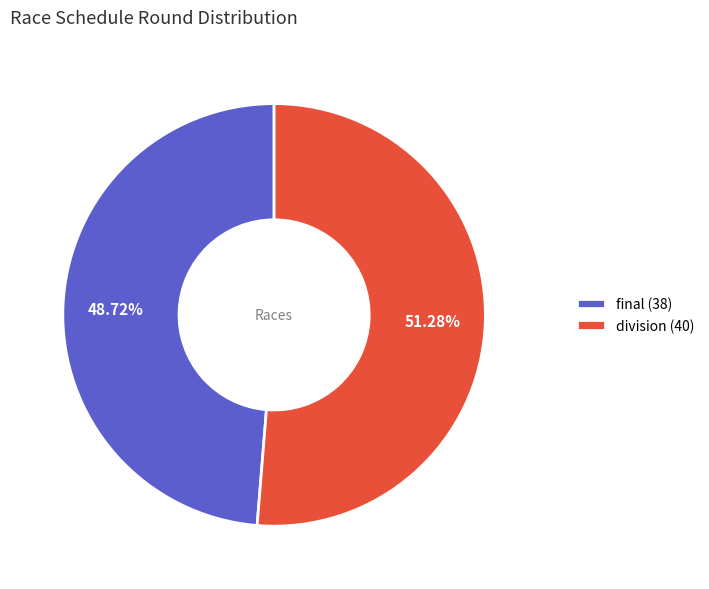

To the nearest percent, what is the difference between the division and final slice percentages?

3%